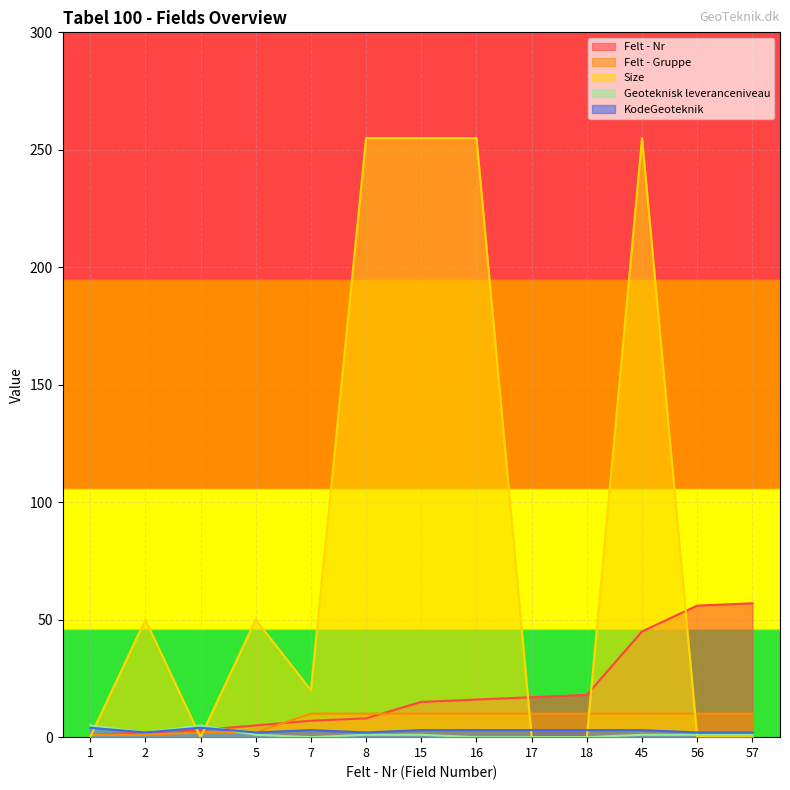

After their last crossing, which series has the higher values: Size or Felt - Nr?

Felt - Nr